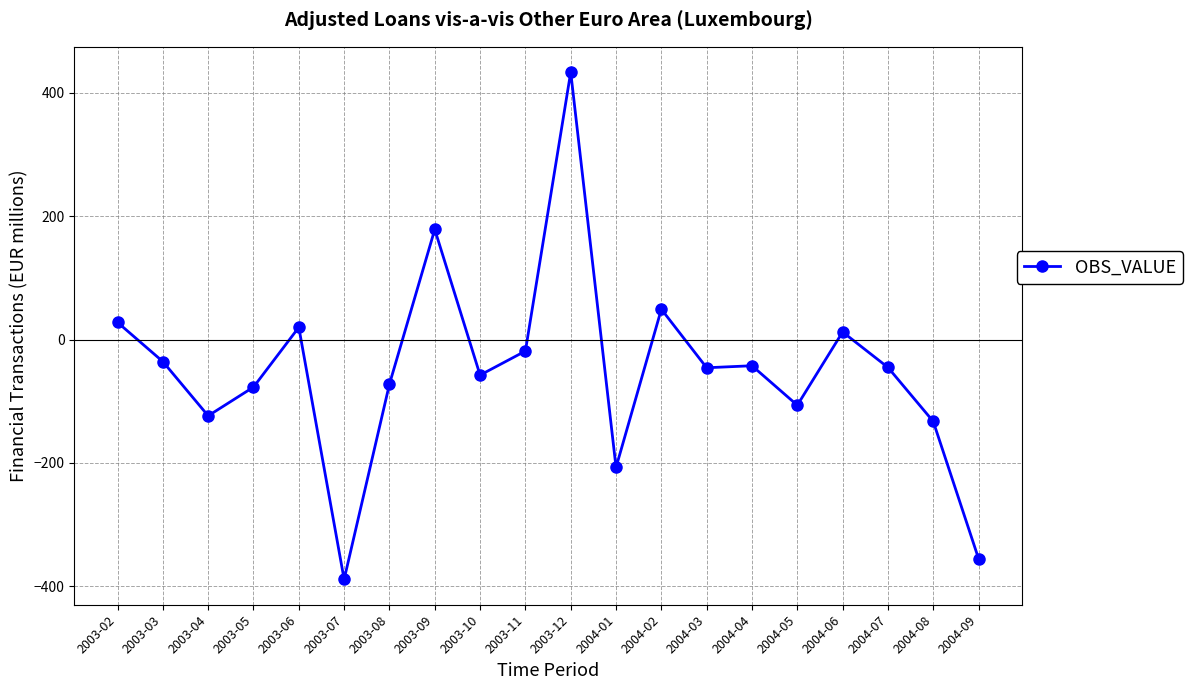

At which label does the data first exceed -45?

2003-02